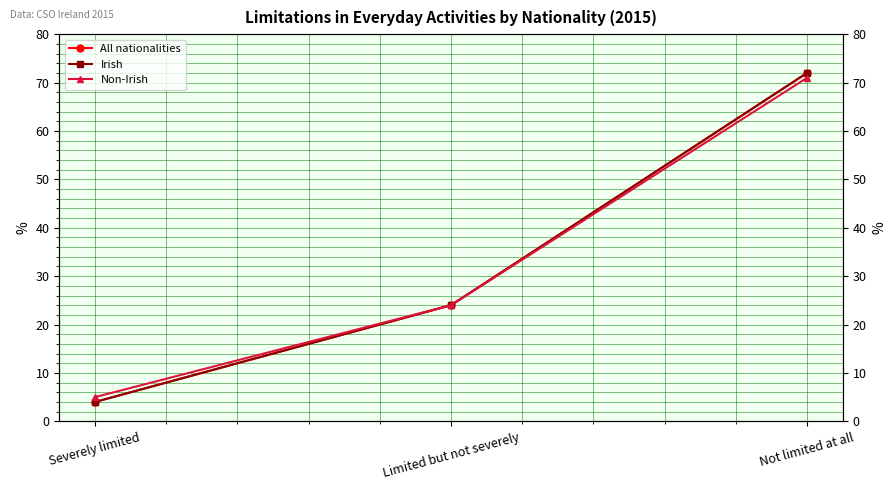

How many lines are shown in the chart?

3